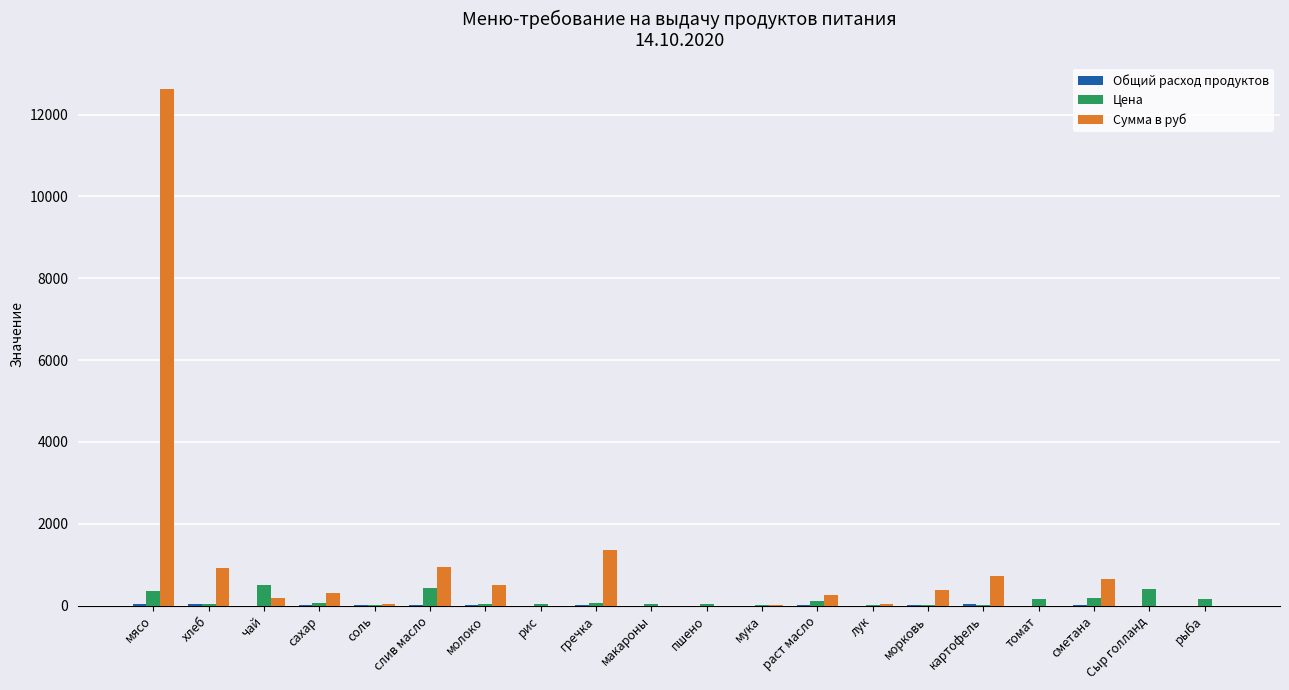

Where is Сумма в руб nearest to the value 6317?

гречка